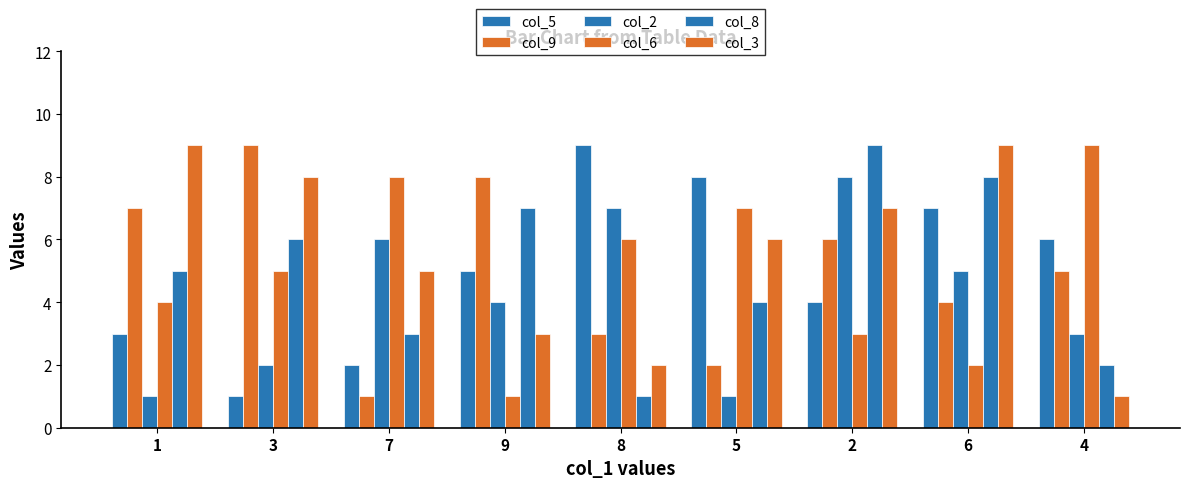

How many bars are there in total?

54